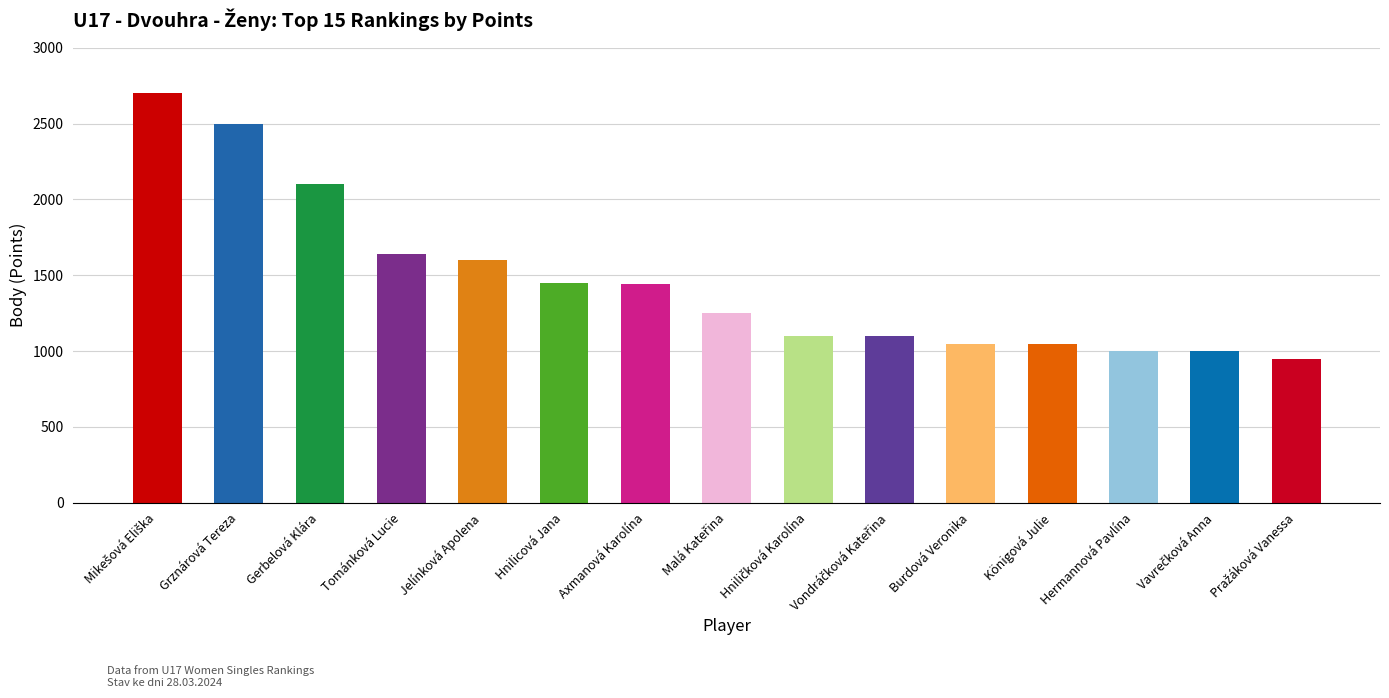

The chart shows a value of 1050 at Königová Julie. True or false?

True